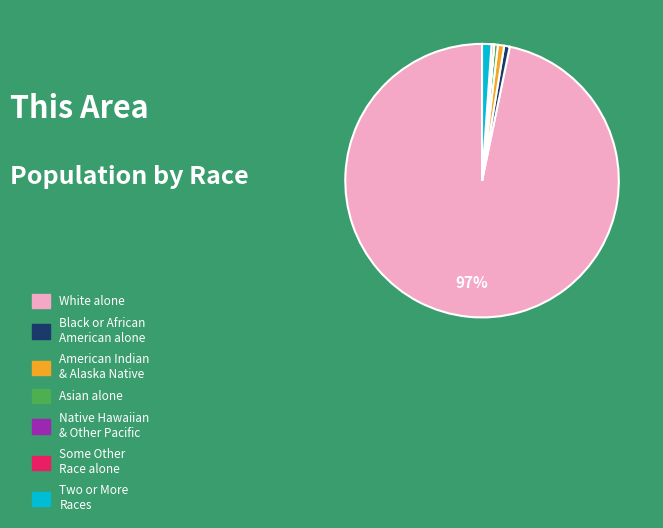

To the nearest percent, what is the average slice percentage?

14%